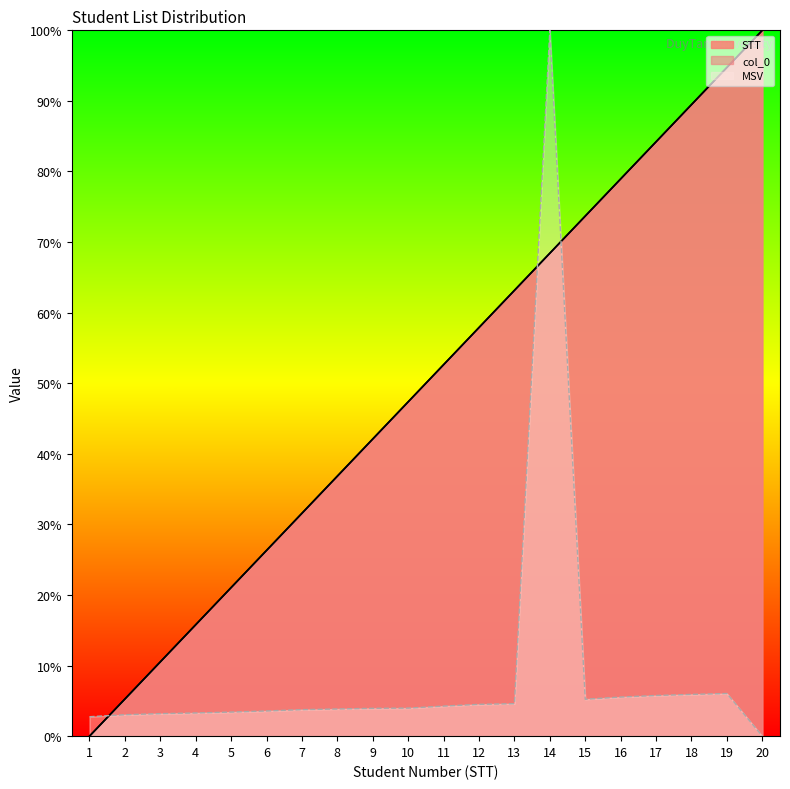

How many values in the col_0 series are below 52?

10